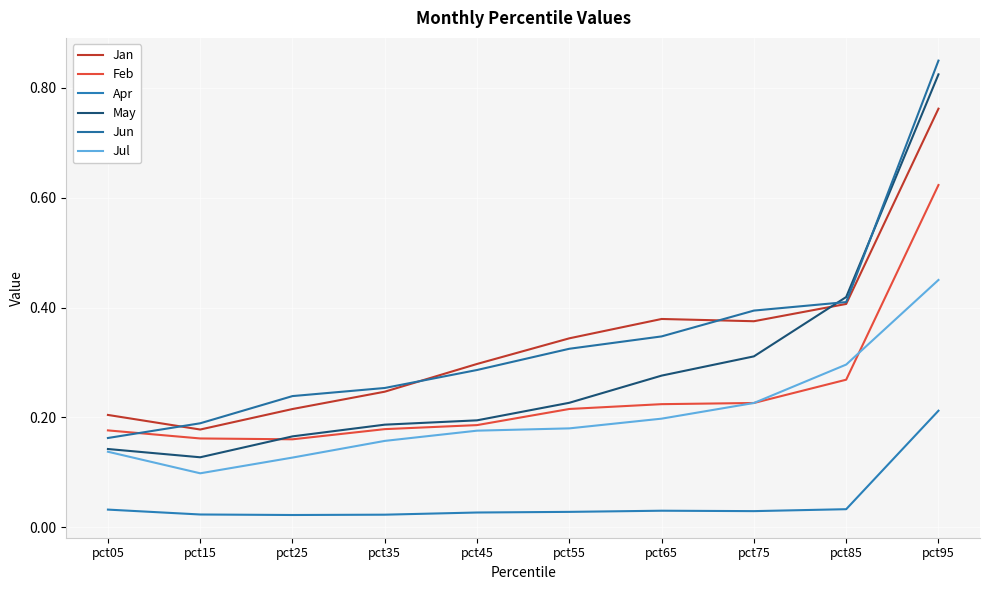

Rank the series by their maximum value, from lowest to highest.

Apr, Jul, Feb, Jan, May, Jun